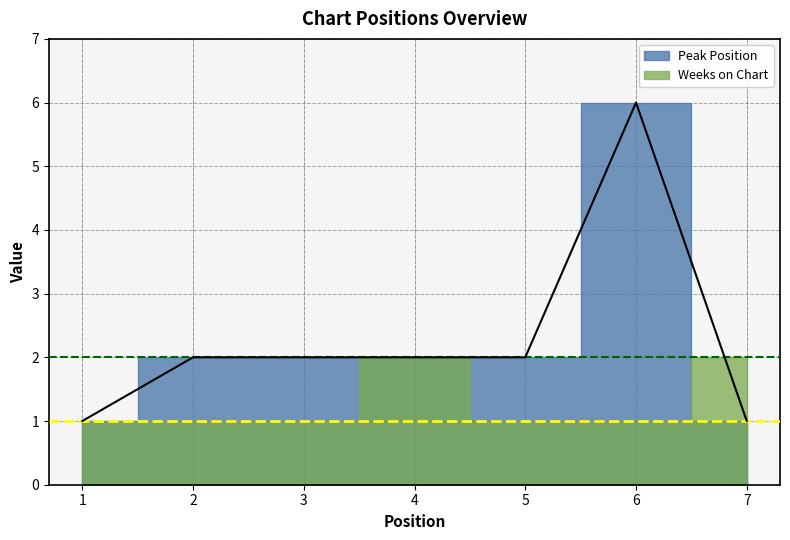

Is this an area chart (filled region under the line)?

No